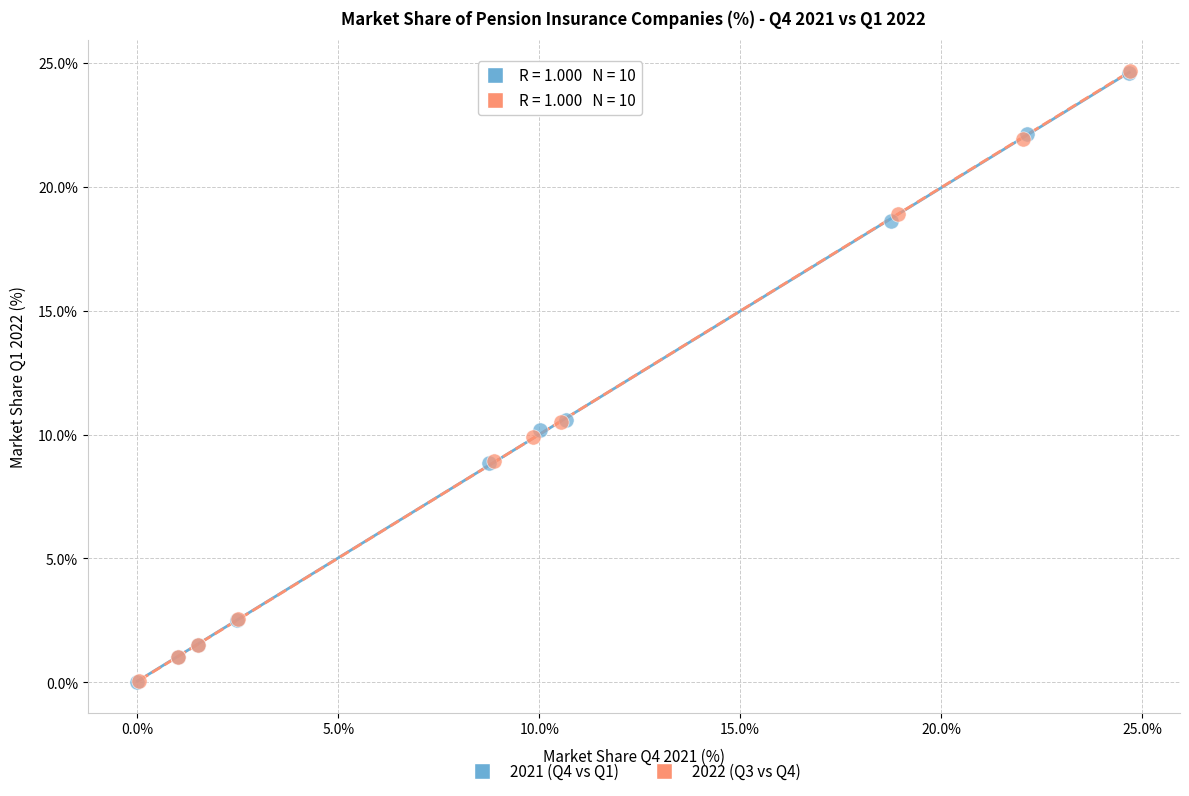

Which series has the largest Y range (max minus min)?

2022 (Q3 vs Q4)